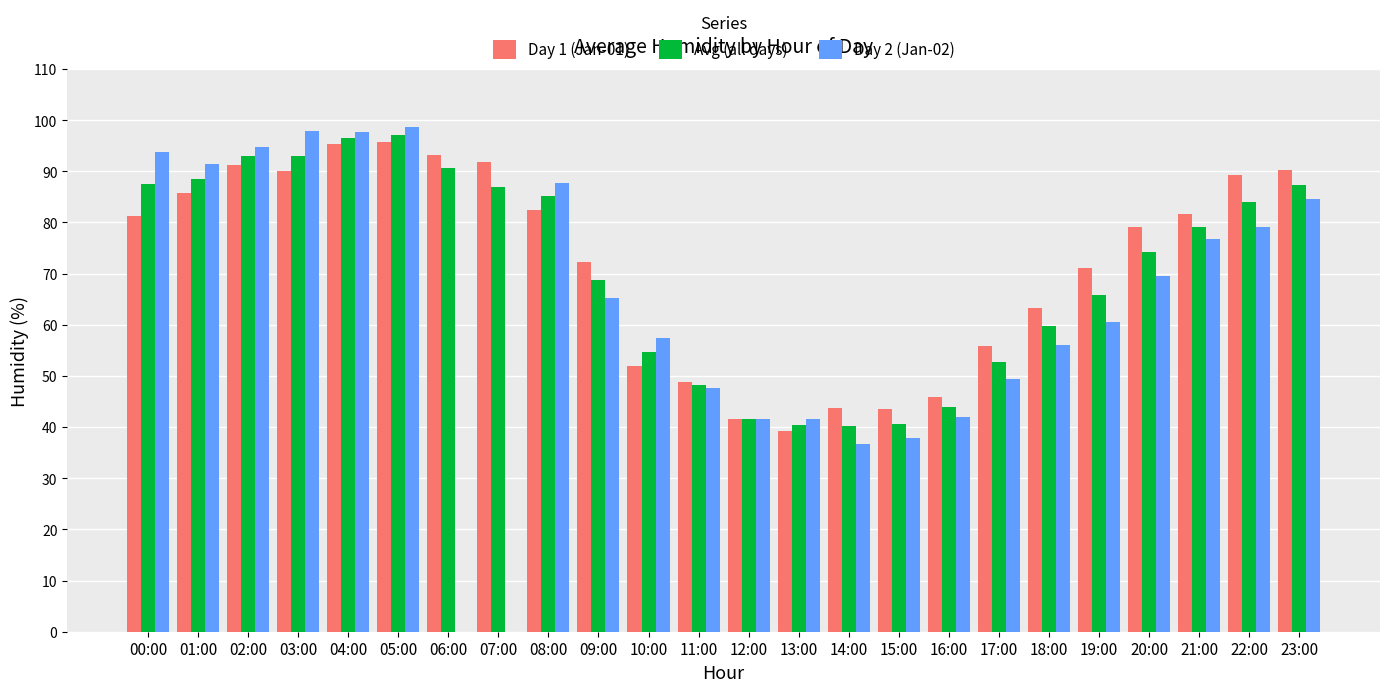

Which series has the largest total across all categories?

Day 1 (Jan-01)